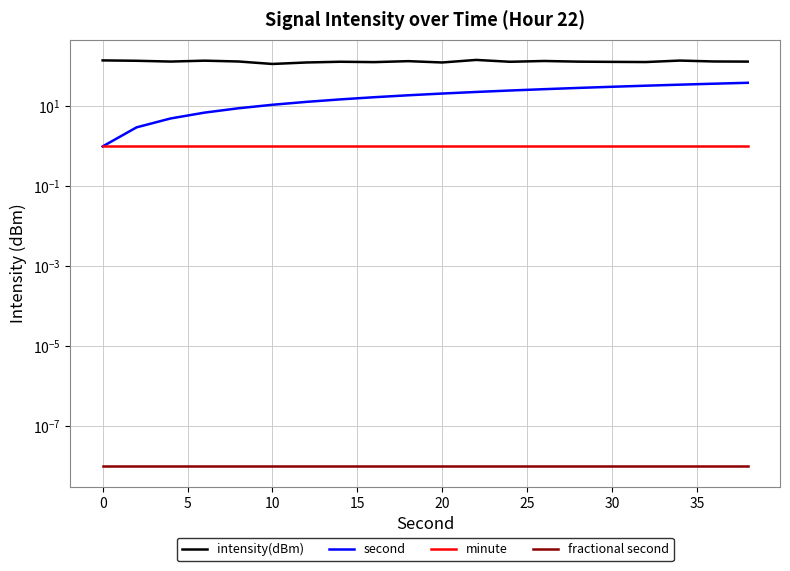

Is the value of fractional second at 15 greater than the value of minute at 12?

No